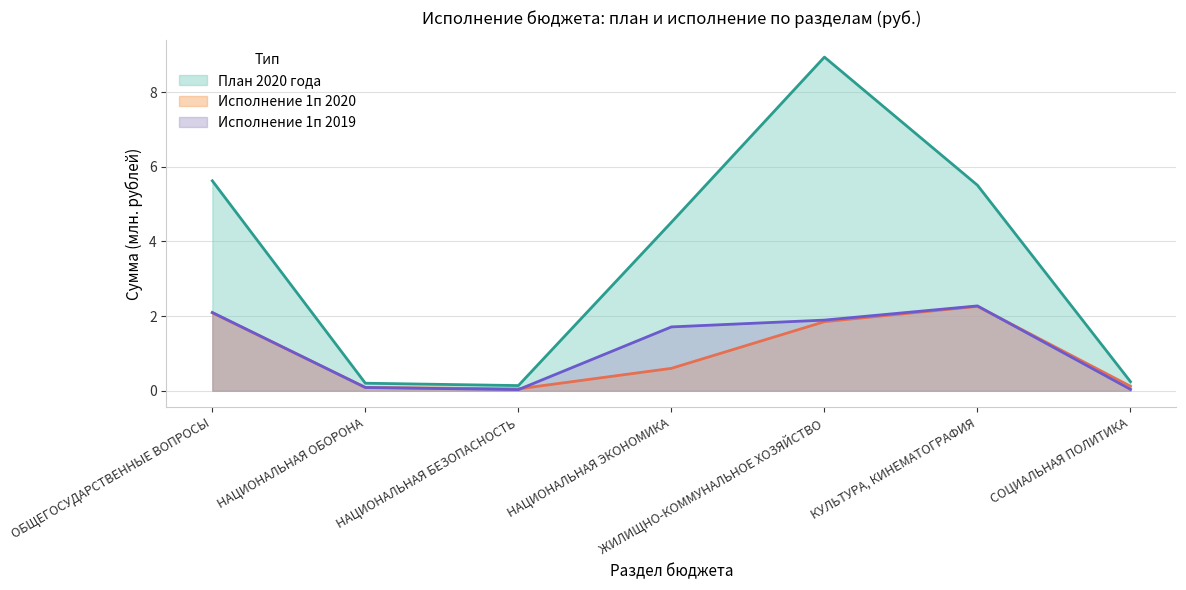

List the labels in order of План 2020 года value, smallest first.

НАЦИОНАЛЬНАЯ БЕЗОПАСНОСТЬ, НАЦИОНАЛЬНАЯ ОБОРОНА, СОЦИАЛЬНАЯ ПОЛИТИКА, НАЦИОНАЛЬНАЯ ЭКОНОМИКА, КУЛЬТУРА, КИНЕМАТОГРАФИЯ, ОБЩЕГОСУДАРСТВЕННЫЕ ВОПРОСЫ, ЖИЛИЩНО-КОММУНАЛЬНОЕ ХОЗЯЙСТВО